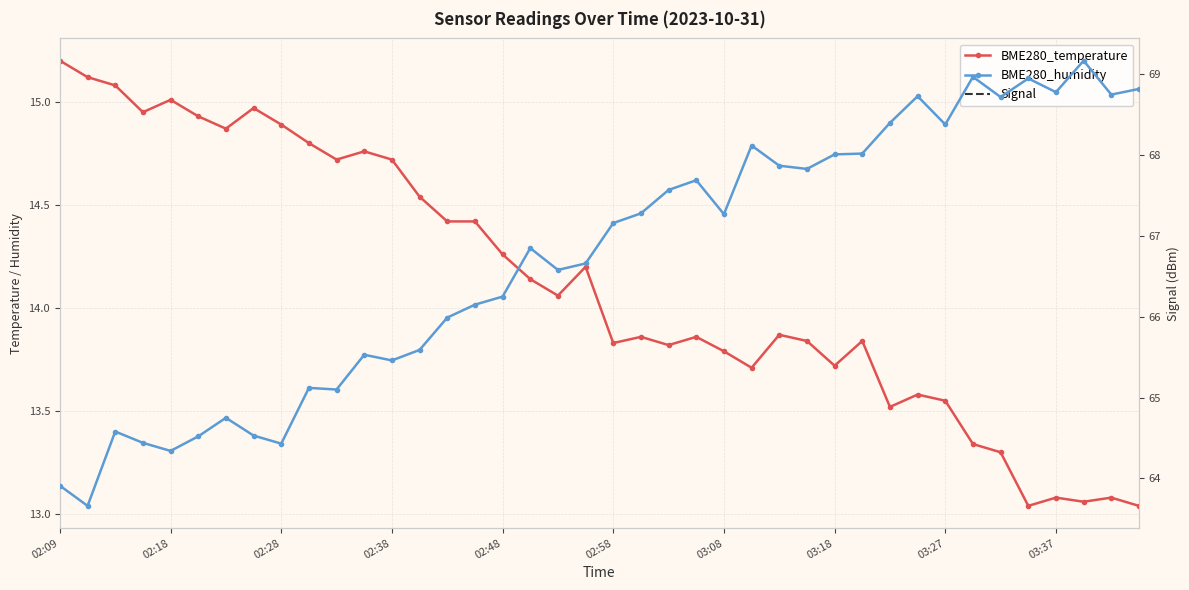

Which series has the largest total across all categories?

BME280_humidity